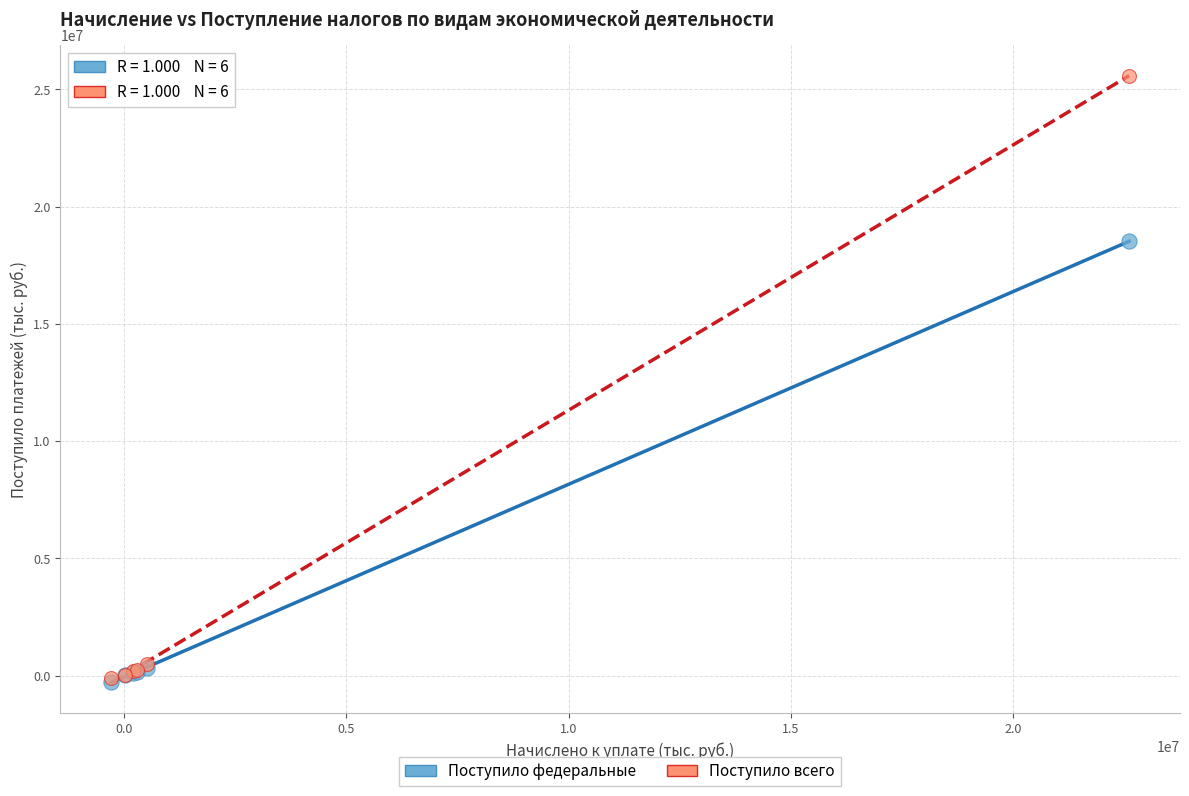

Across all series, what Y value is closest to 12652128?

18521529